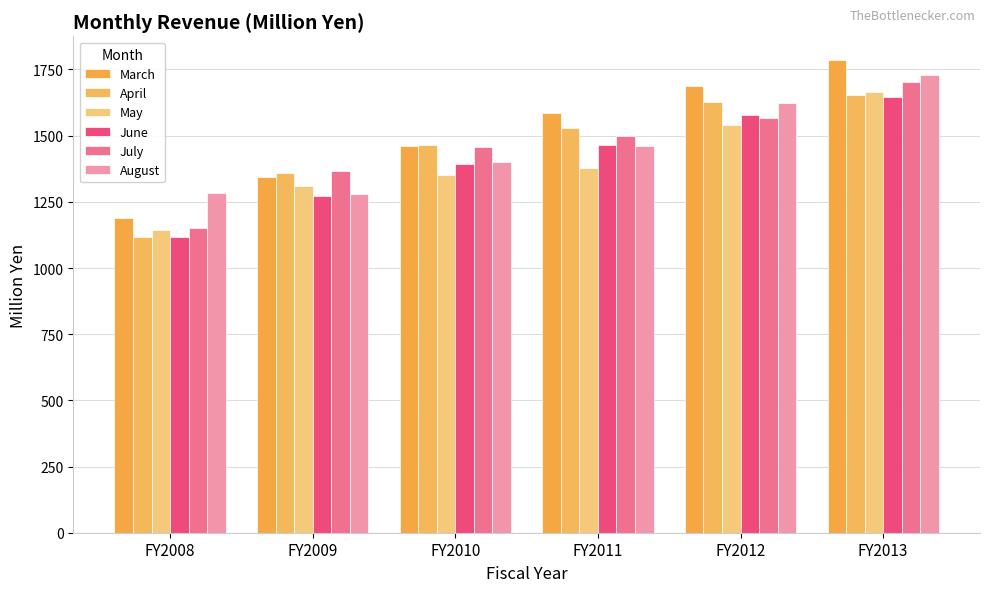

Rank the series by their maximum value, from lowest to highest.

June, April, May, July, August, March